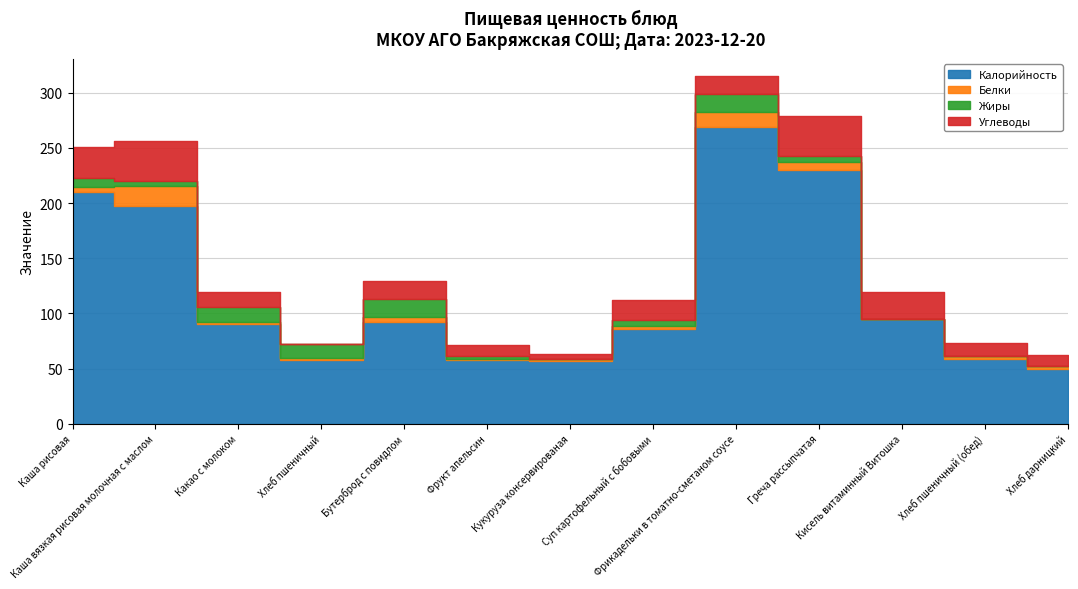

What is the difference between the maximum and minimum values in the Жиры series?

16.0